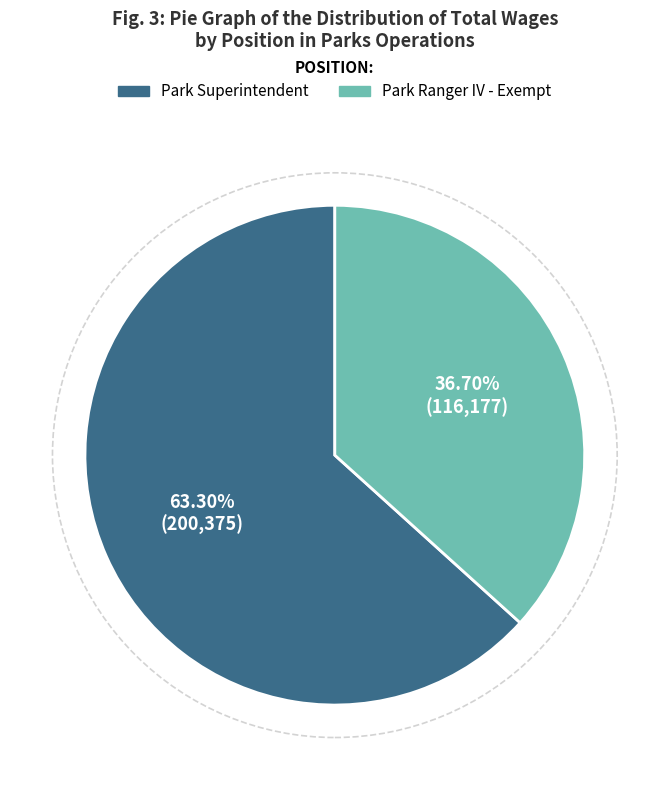

To the nearest percent, what percentage of the pie is Park Superintendent?

63%